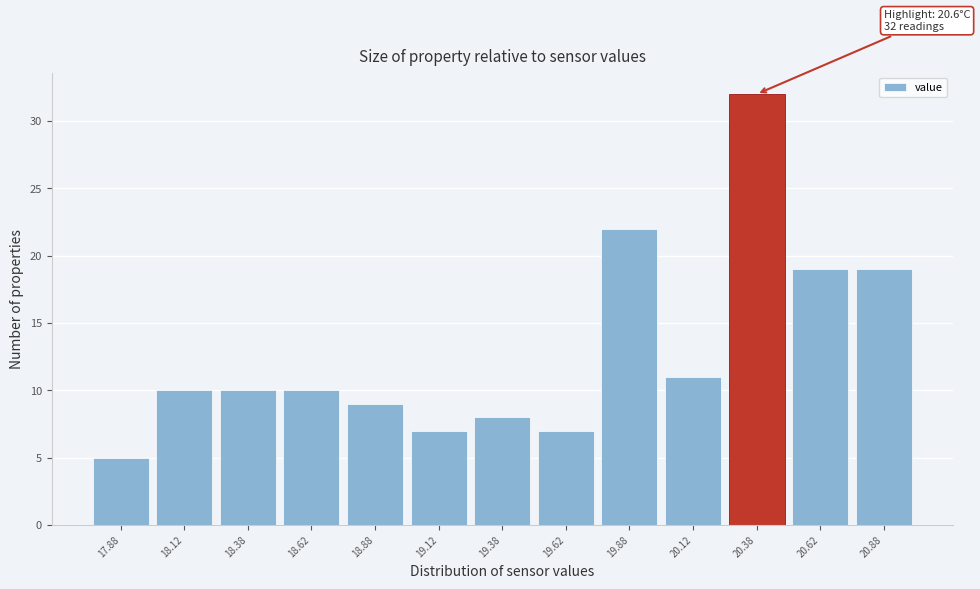

Reading right to left, list all the values displayed in this chart.

20.88=19	20.62=19	20.38=32	20.12=11	19.88=22	19.62=7	19.38=8	19.12=7	18.88=9	18.62=10	18.38=10	18.12=10	17.88=5